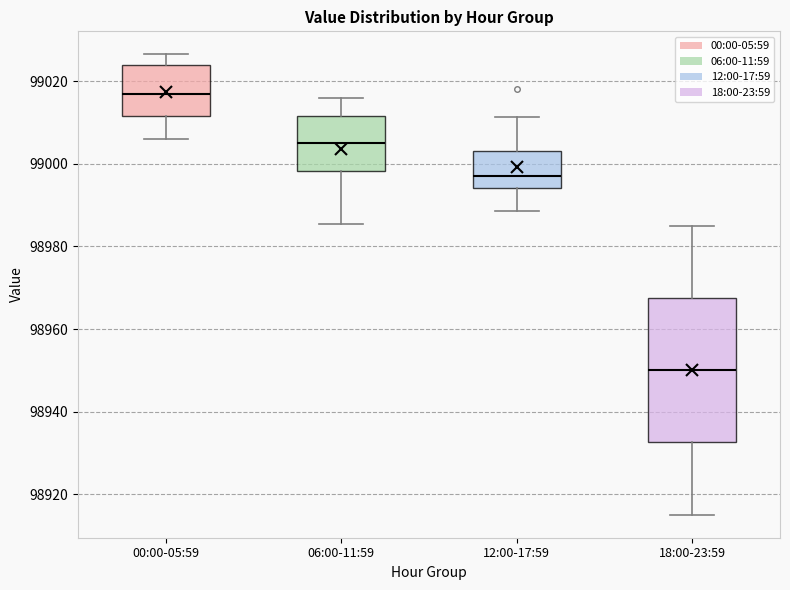

Reading left to right, transcribe this box plot: for each box, give where its median line is, the range the box spans, and where its two whiskers end, as read against the y-axis. The values are not printed on the chart, so give them approximately, as read against the axis.

00:00-05:59: median 99018, box 99012 to 99024, whiskers 99006 to 99026
06:00-11:59: median 99006, box 98998 to 99012, whiskers 98986 to 99016
12:00-17:59: median 98998, box 98994 to 99004, whiskers 98988 to 99012
18:00-23:59: median 98950, box 98932 to 98968, whiskers 98916 to 98986